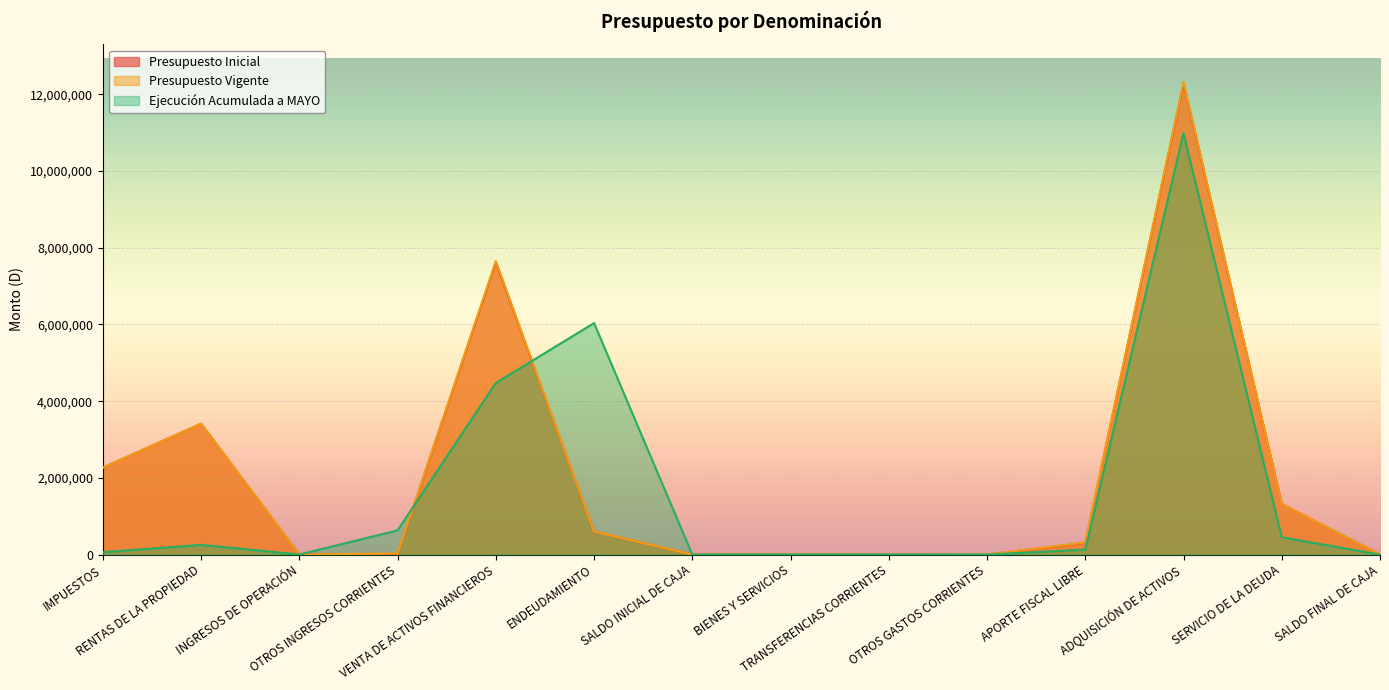

Reading left to right, extract all data points from this chart.

Presupuesto Inicial: 2266400	3413650	2614	16601	7615568	601615	2000	9443	241	10	304592	12279314	1322848	2000
Presupuesto Vigente: 2266400	3413650	2614	28601	7655494	601615	2000	9443	241	10	316518	12319314	1322848	2000
Ejecución Acumulada a MAYO: 61840	253583	1522	631020	4473867	6036980	0	2761	2083	0	129410	10986327	450136	0